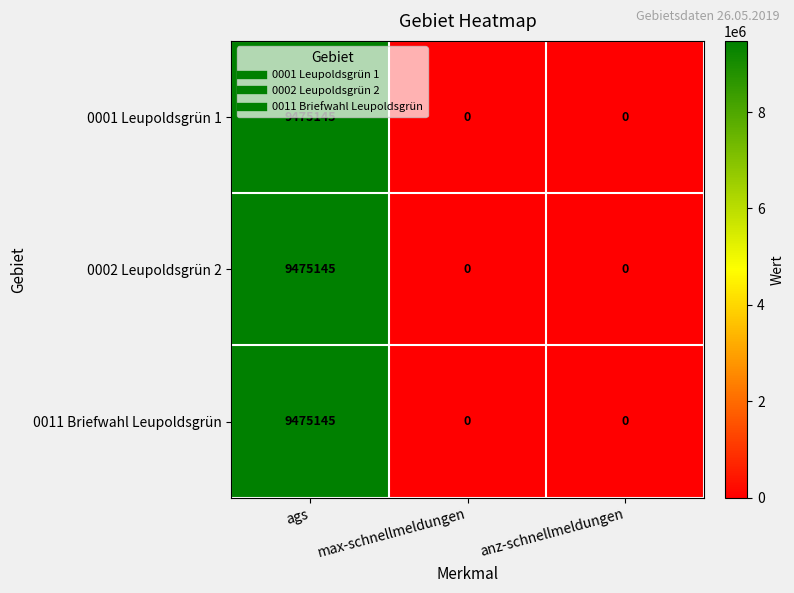

The value of 0011 Briefwahl Leupoldsgrün at max-schnellmeldungen is 0. True or false?

True